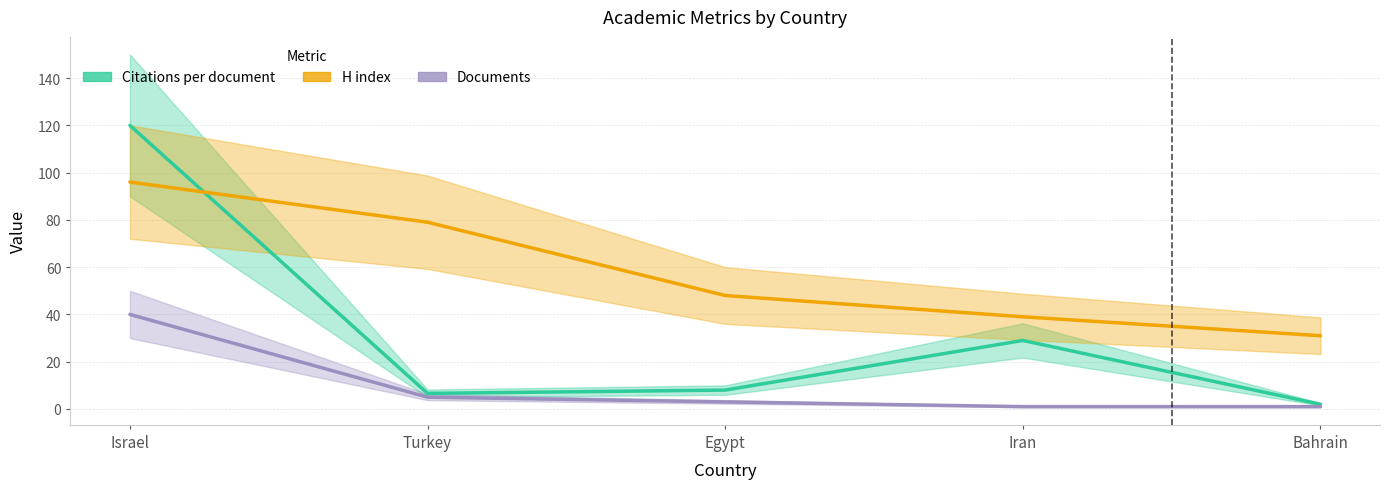

What is the difference between the maximum and minimum values in the Citations per document series?

118.0